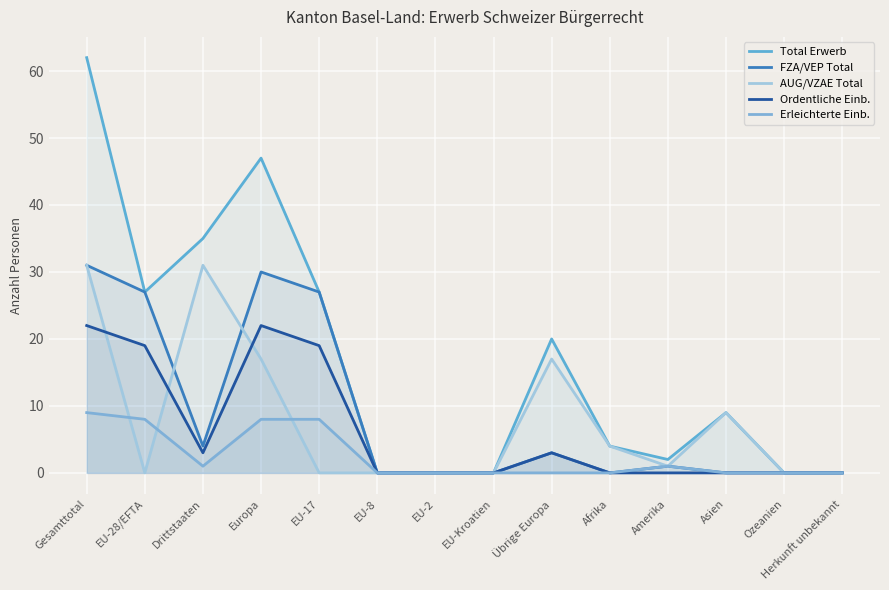

At which label is Total Erwerb closest to 31?

EU-28/EFTA